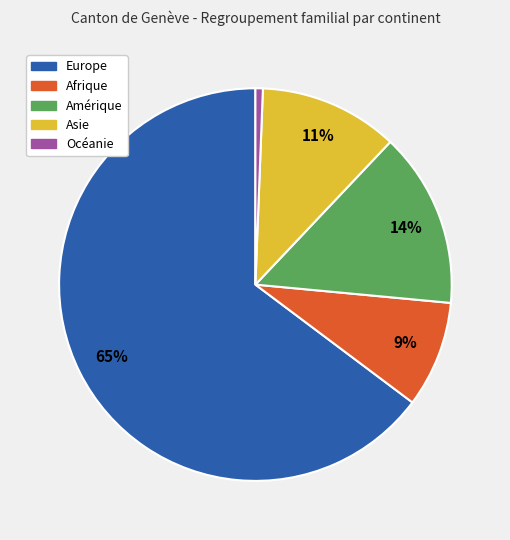

How many segments does this pie chart have?

5